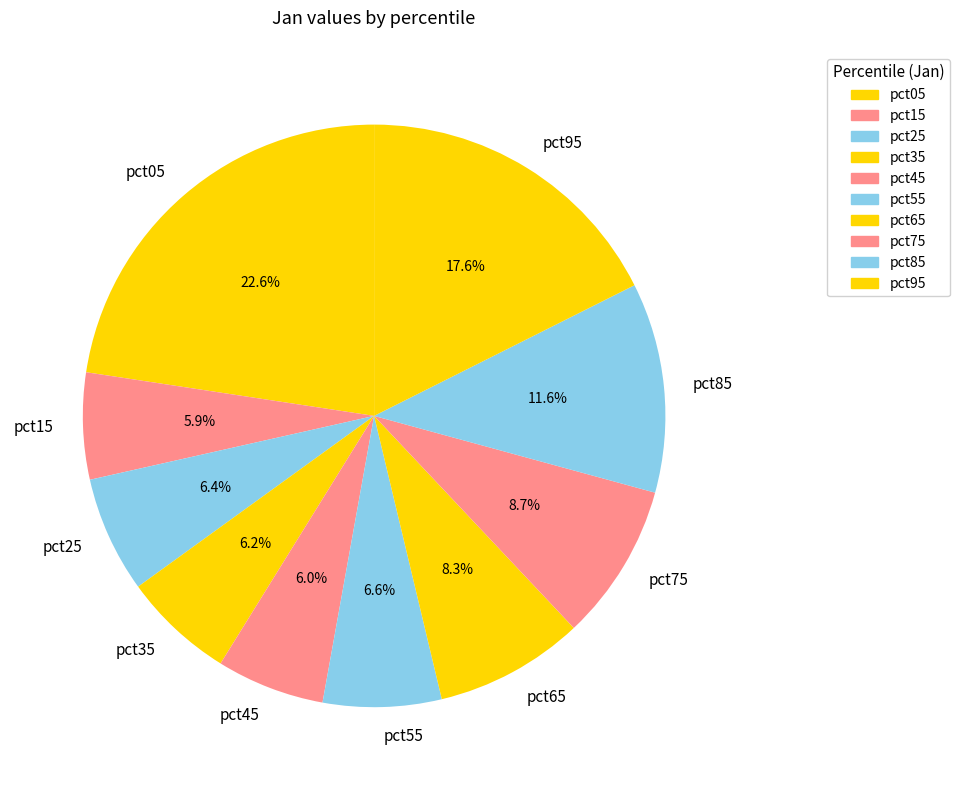

To the nearest percent, what portion does pct05 represent?

23%